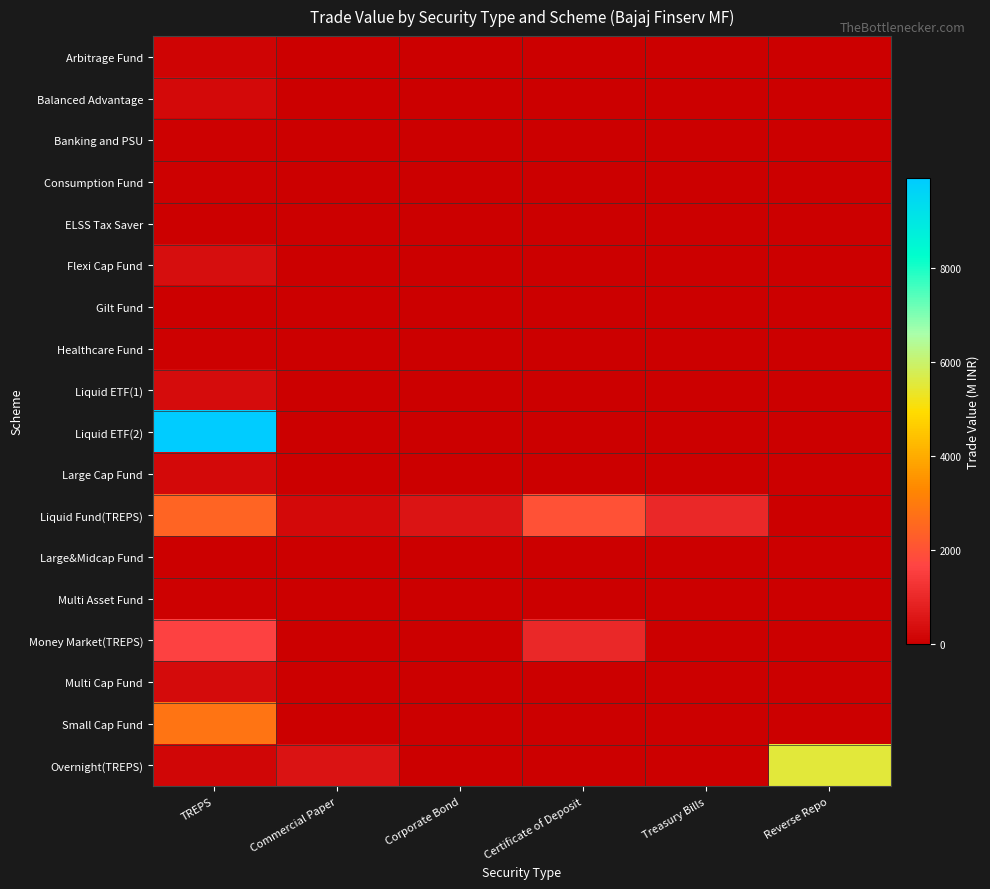

Reading right to left, transcribe all the data shown in this chart.

Arbitrage Fund: Reverse Repo=0.0	Treasury Bills=0.0	Certificate of Deposit=0.0	Corporate Bond=0.0	Commercial Paper=0.0	TREPS=143.5
Balanced Advantage: Reverse Repo=0.0	Treasury Bills=0.0	Certificate of Deposit=0.0	Corporate Bond=0.0	Commercial Paper=0.0	TREPS=266.9
Banking and PSU: Reverse Repo=0.0	Treasury Bills=0.0	Certificate of Deposit=0.0	Corporate Bond=0.0	Commercial Paper=0.0	TREPS=53.5
Consumption Fund: Reverse Repo=0.0	Treasury Bills=0.0	Certificate of Deposit=0.0	Corporate Bond=0.0	Commercial Paper=0.0	TREPS=44.9
ELSS Tax Saver: Reverse Repo=0.0	Treasury Bills=0.0	Certificate of Deposit=0.0	Corporate Bond=0.0	Commercial Paper=0.0	TREPS=0.8
Flexi Cap Fund: Reverse Repo=0.0	Treasury Bills=0.0	Certificate of Deposit=0.0	Corporate Bond=0.0	Commercial Paper=0.0	TREPS=381.6
Gilt Fund: Reverse Repo=0.0	Treasury Bills=0.0	Certificate of Deposit=0.0	Corporate Bond=0.0	Commercial Paper=0.0	TREPS=11.1
Healthcare Fund: Reverse Repo=0.0	Treasury Bills=0.0	Certificate of Deposit=0.0	Corporate Bond=0.0	Commercial Paper=0.0	TREPS=47.7
Liquid ETF(1): Reverse Repo=0.0	Treasury Bills=0.0	Certificate of Deposit=0.0	Corporate Bond=0.0	Commercial Paper=0.0	TREPS=331.9
Liquid ETF(2): Reverse Repo=0.0	Treasury Bills=0.0	Certificate of Deposit=0.0	Corporate Bond=0.0	Commercial Paper=0.0	TREPS=9898.4
Large Cap Fund: Reverse Repo=0.0	Treasury Bills=0.0	Certificate of Deposit=0.0	Corporate Bond=0.0	Commercial Paper=0.0	TREPS=246.9
Liquid Fund(TREPS): Reverse Repo=0.0	Treasury Bills=989.6	Certificate of Deposit=1983.7	Corporate Bond=527.8	Commercial Paper=248.1	TREPS=2467.2
Large&Midcap Fund: Reverse Repo=0.0	Treasury Bills=0.0	Certificate of Deposit=0.0	Corporate Bond=0.0	Commercial Paper=0.0	TREPS=7.0
Multi Asset Fund: Reverse Repo=0.0	Treasury Bills=0.0	Certificate of Deposit=0.0	Corporate Bond=0.0	Commercial Paper=0.0	TREPS=55.7
Money Market(TREPS): Reverse Repo=0.0	Treasury Bills=0.0	Certificate of Deposit=975.1	Corporate Bond=0.0	Commercial Paper=0.0	TREPS=1602.3
Multi Cap Fund: Reverse Repo=0.0	Treasury Bills=0.0	Certificate of Deposit=0.0	Corporate Bond=0.0	Commercial Paper=0.0	TREPS=305.3
Small Cap Fund: Reverse Repo=0.0	Treasury Bills=0.0	Certificate of Deposit=0.0	Corporate Bond=0.0	Commercial Paper=0.0	TREPS=2850.2
Overnight(TREPS): Reverse Repo=5508.1	Treasury Bills=0.0	Certificate of Deposit=0.0	Corporate Bond=0.0	Commercial Paper=499.9	TREPS=187.1